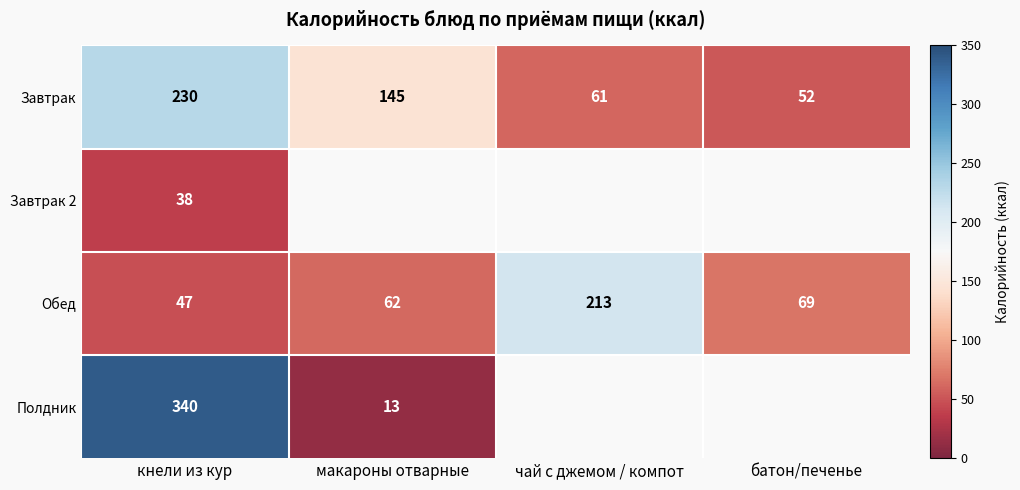

What is the spread (max minus min) of values at кнели из кур?

302